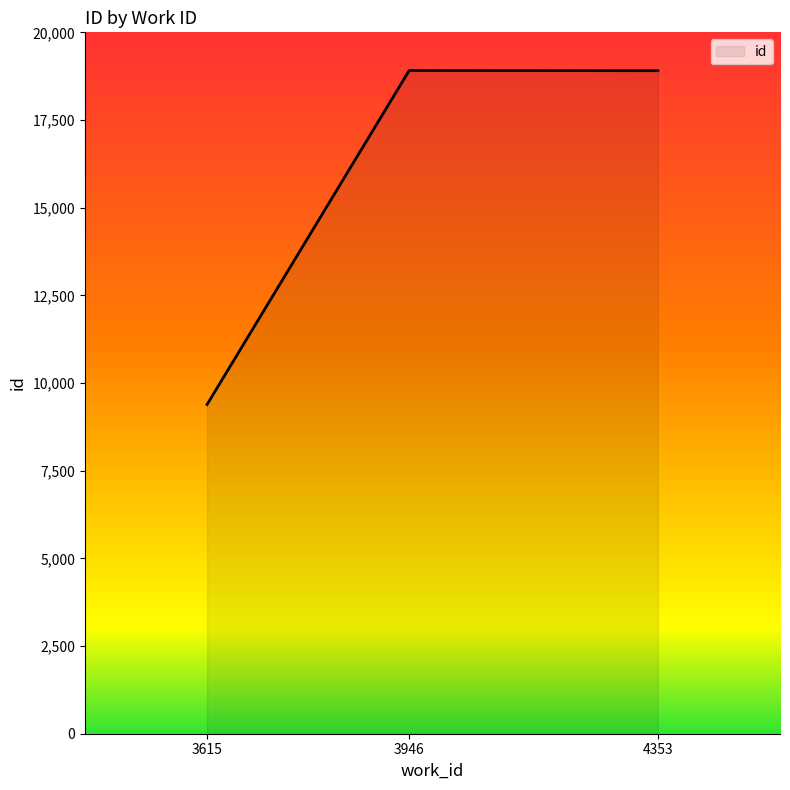

At which category does the chart reach its minimum across all series?

3615